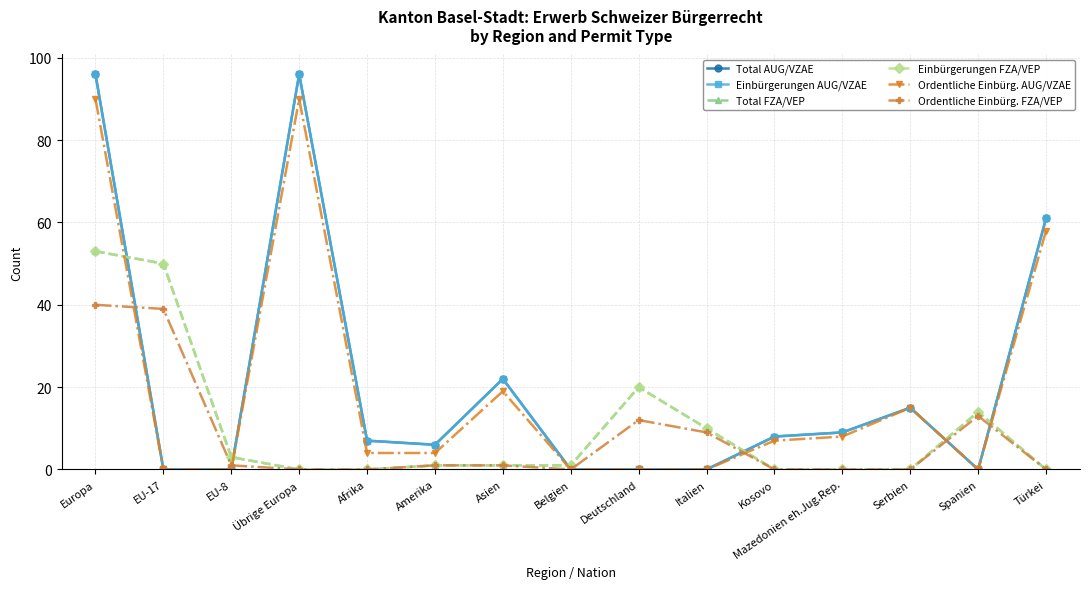

Does the chart have visible grid lines?

Yes